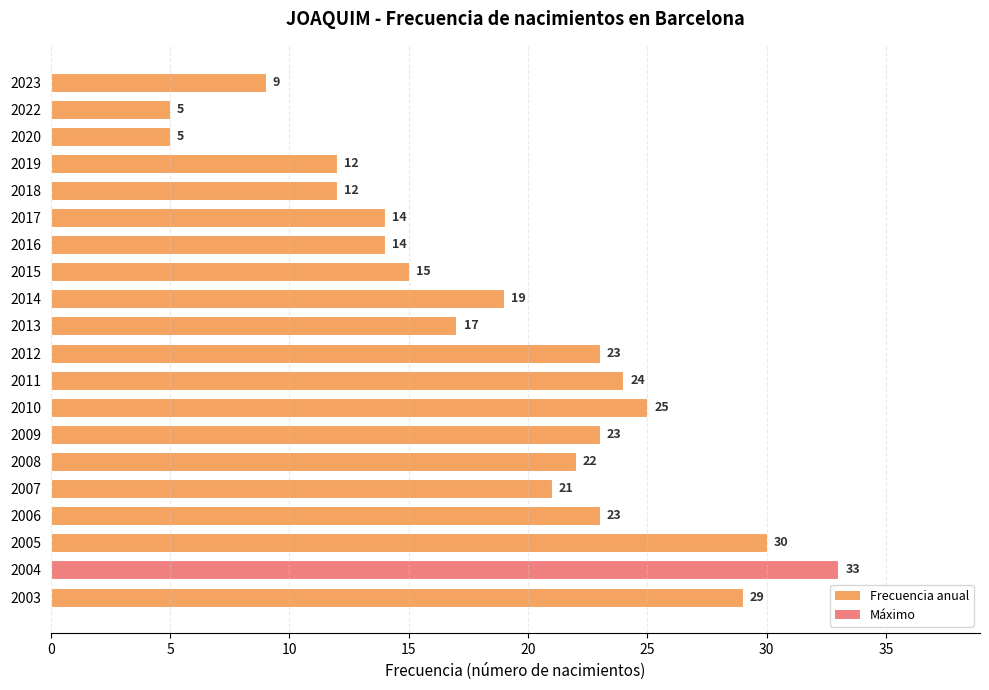

At which label is the value closest to 19?

2014